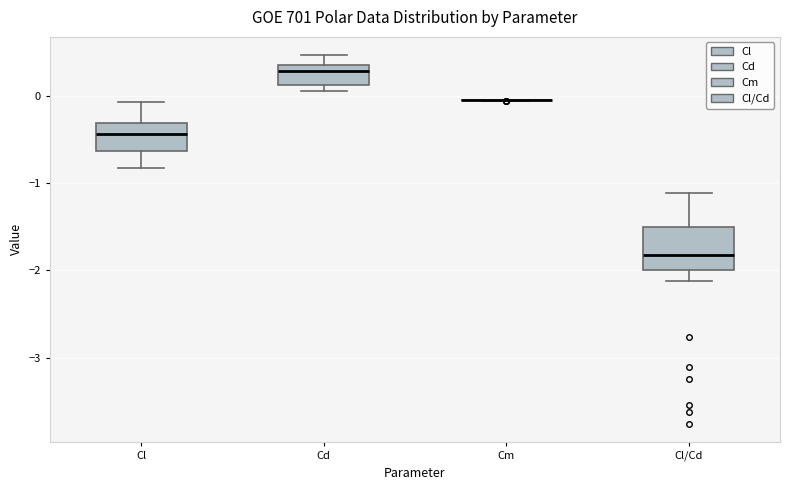

Reading left to right, read every box against the y-axis: the position of its median line, the range the box covers, and the ends of its whiskers. The values are not printed on the chart, so give them approximately, as read against the axis.

Cl: median -0.4, box -0.6 to -0.3, whiskers -0.8 to -0.1
Cd: median 0.3, box 0.1 to 0.4, whiskers 0.1 (just below the box's lower edge) to 0.5
Cm: box collapsed to a line at 0.0, whiskers -0.1 to 0.0
Cl/Cd: median -1.8, box -2.0 to -1.5, whiskers -2.1 to -1.1